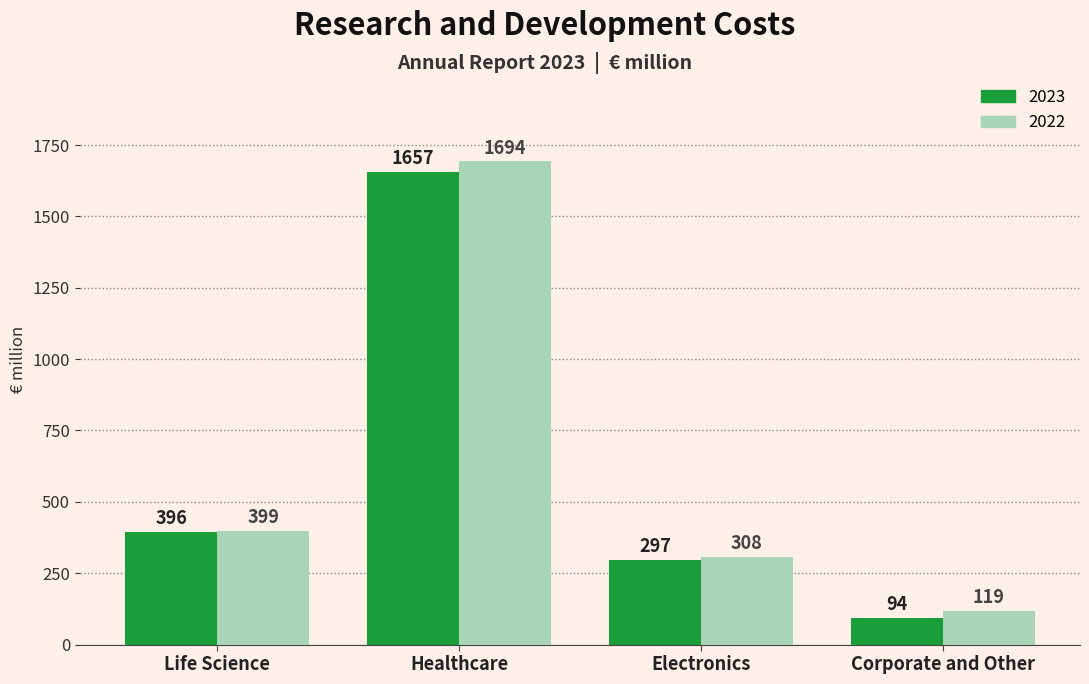

At which category does the chart reach its minimum across all series?

Corporate and Other